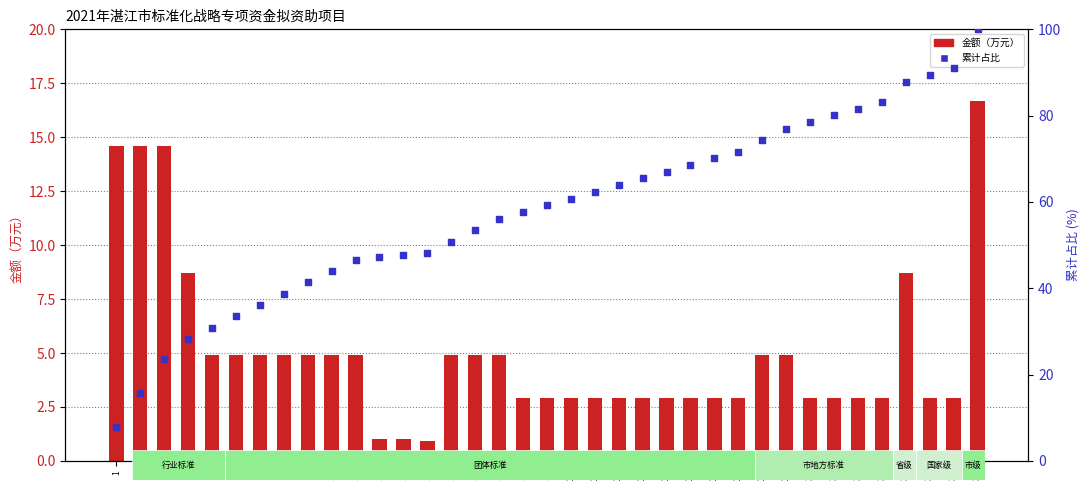

What are all the series names shown in the legend?

金额（万元）, 累计占比